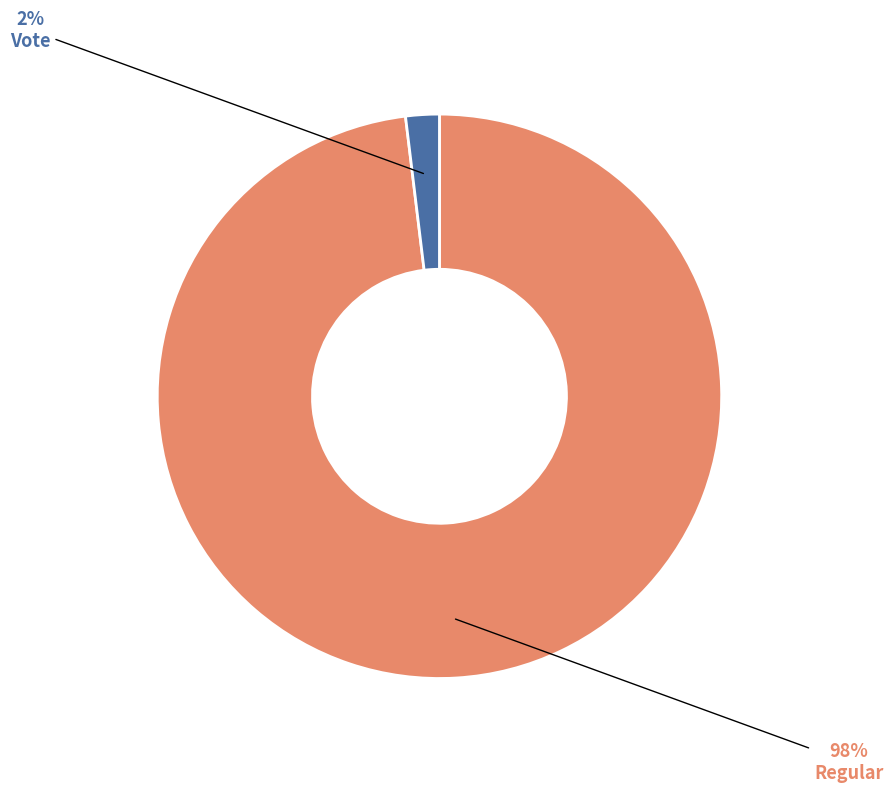

Count the number of slices in the pie.

2